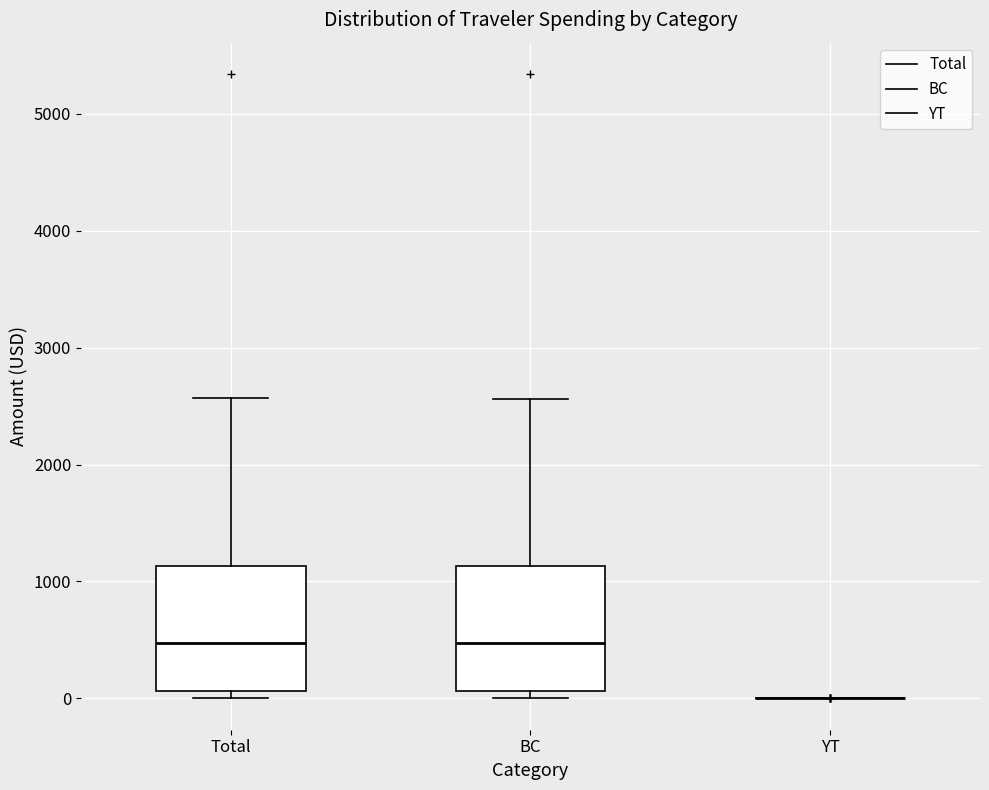

Reading left to right, transcribe this box plot: for each box, give where its median line is, the range the box spans, and where its two whiskers end, as read against the y-axis. The values are not printed on the chart, so give them approximately, as read against the axis.

Total: median 500, box 100 to 1100, whiskers 0 to 2600
BC: median 500, box 100 to 1100, whiskers 0 to 2600
YT: box collapsed to a line at 0, whiskers 0 to 0